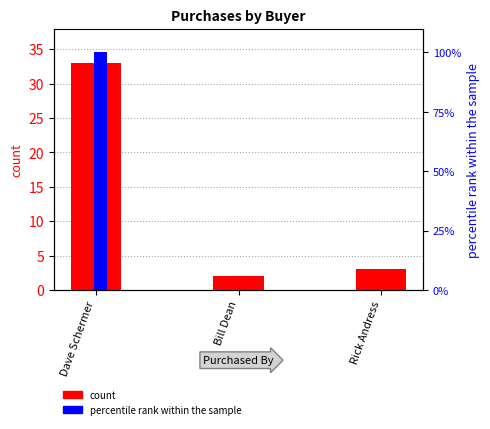

Rank the series by their maximum value, from highest to lowest.

percentile rank within the sample, count